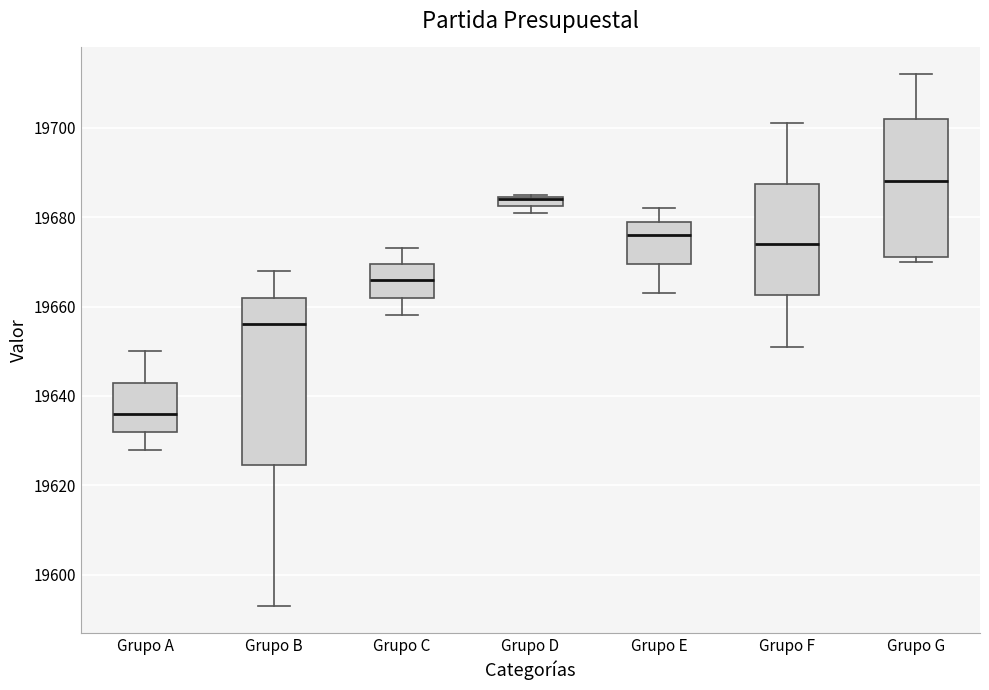

Where does the upper whisker of the box for Grupo E end on the y-axis? The values are not printed on the chart, so give them approximately, as read against the axis.

19682